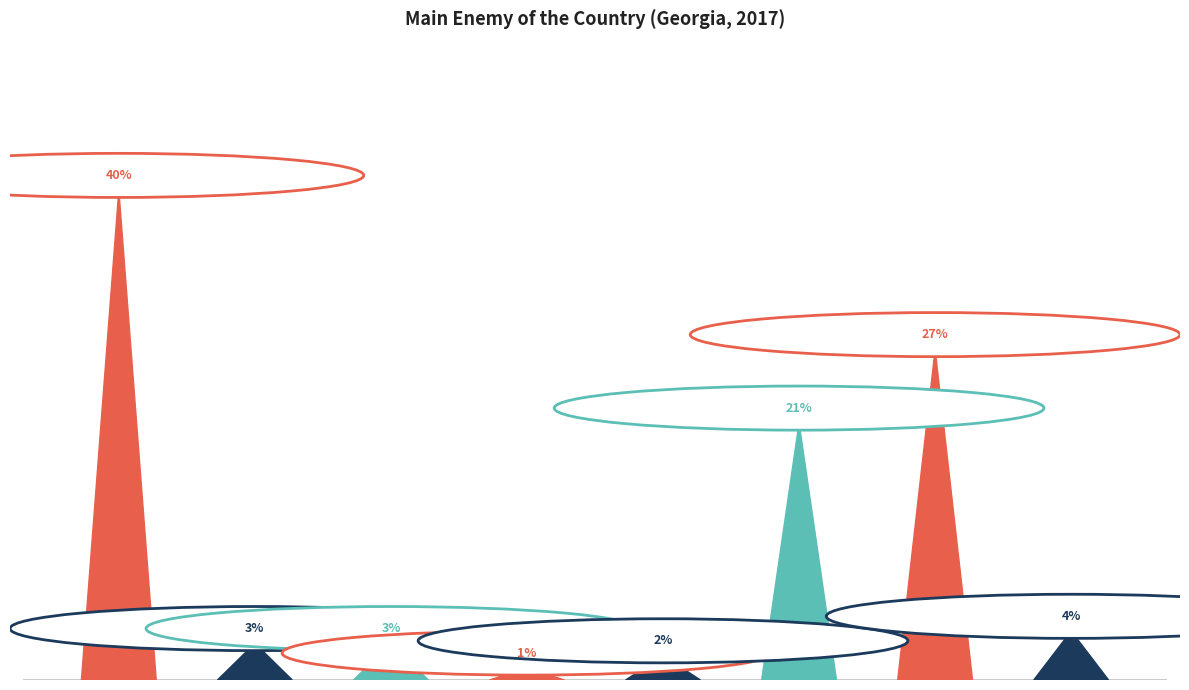

Count the number of values greater than 4.

3